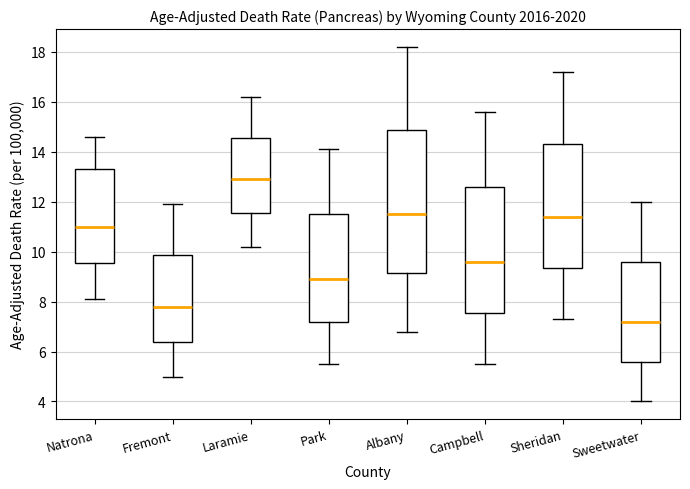

Which box's median line is the lowest?

Sweetwater